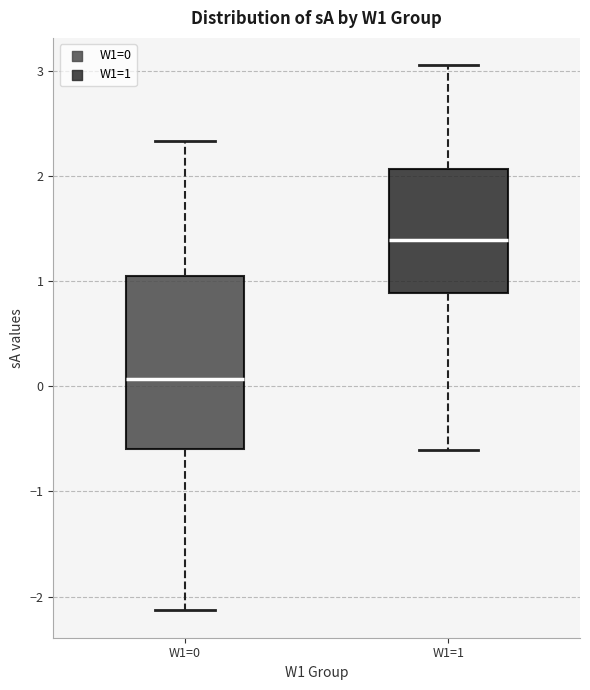

Which box is the tallest, from its lower edge to its upper edge?

W1=0